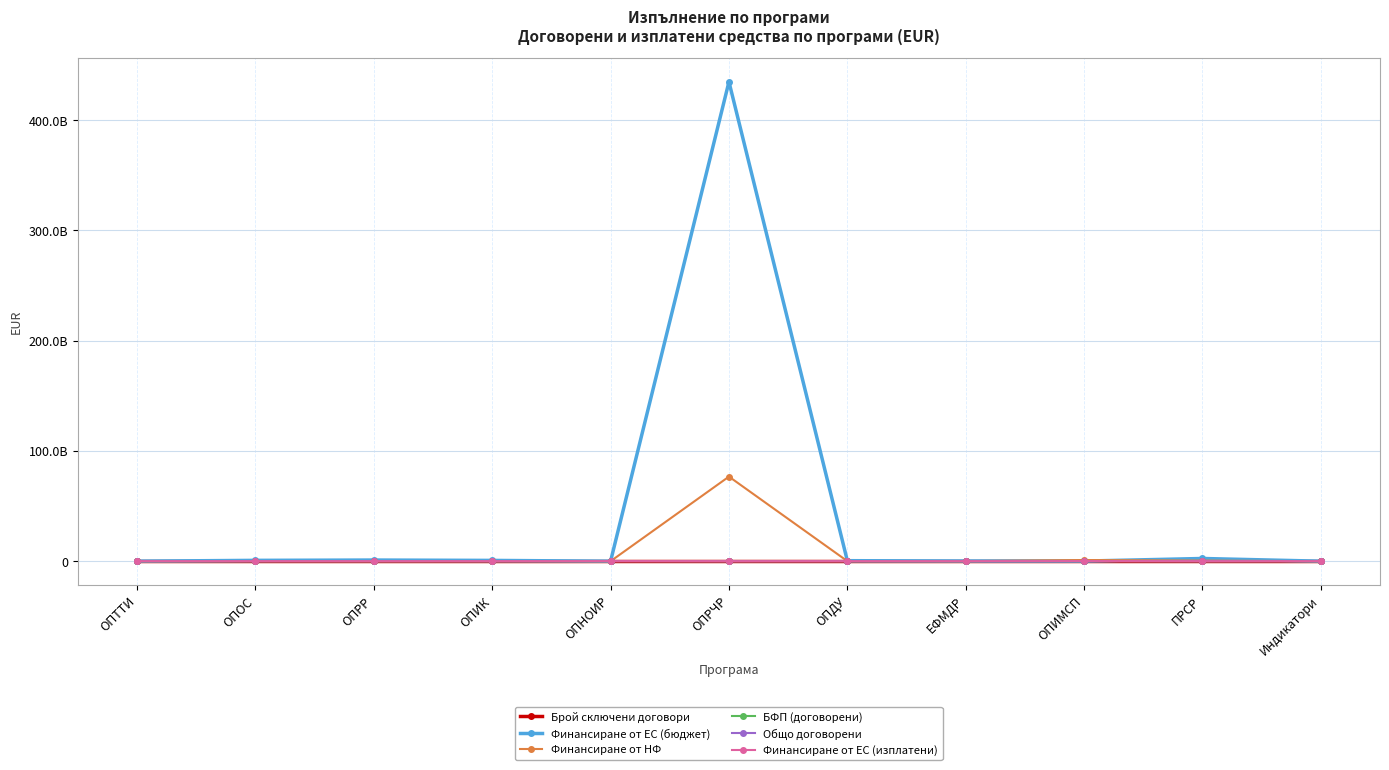

True or false: Брой сключени договори and Общо договорени intersect in this chart.

False